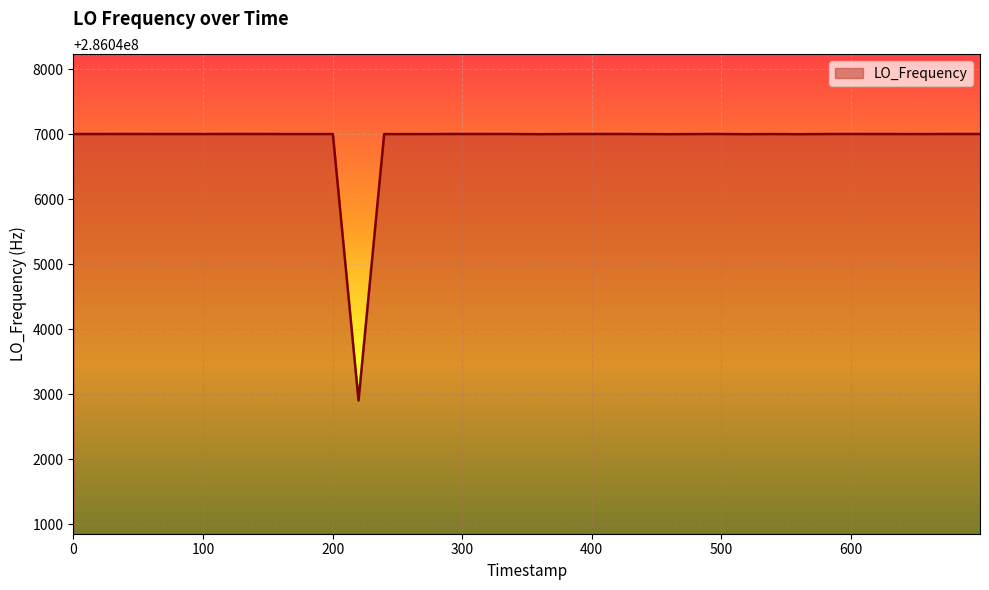

What is the smallest value displayed?

286042905.1